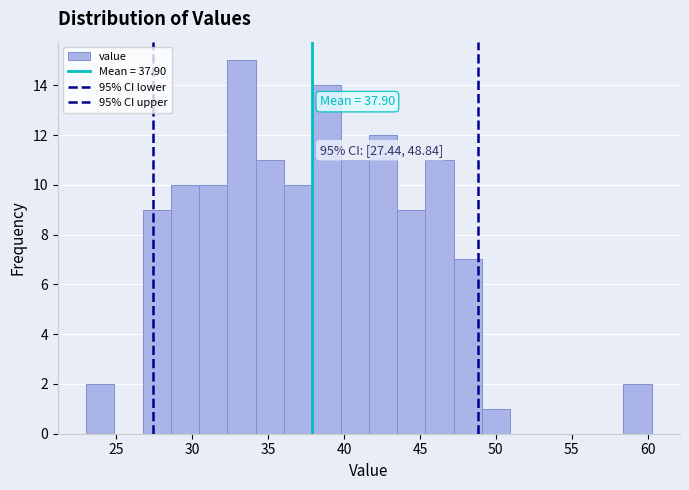

Read against the x-axis, roughly where is the centre of the tallest bar?

33.0